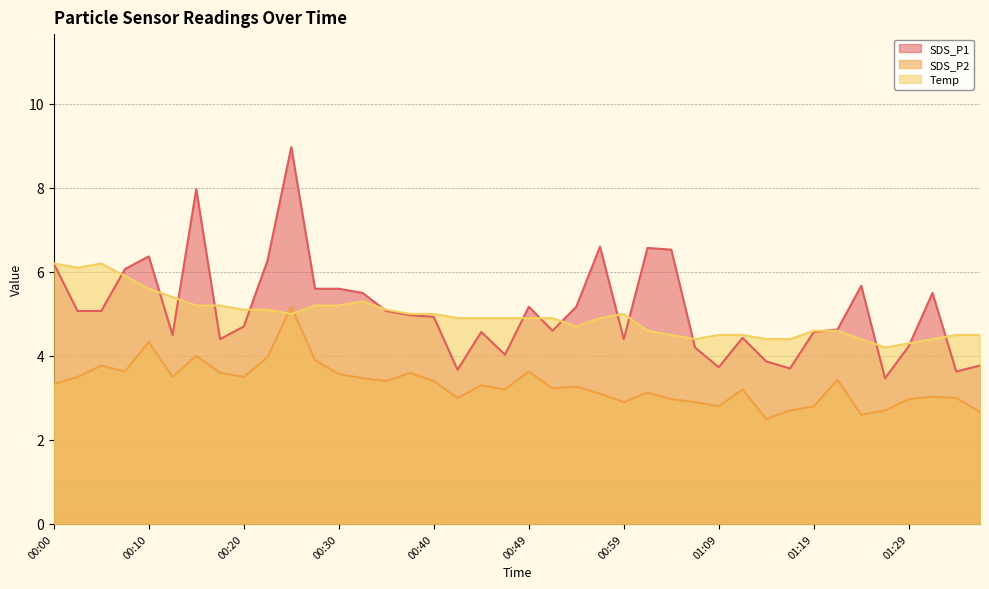

What is the value of the Temp point at the 33rd from the left?

4.6